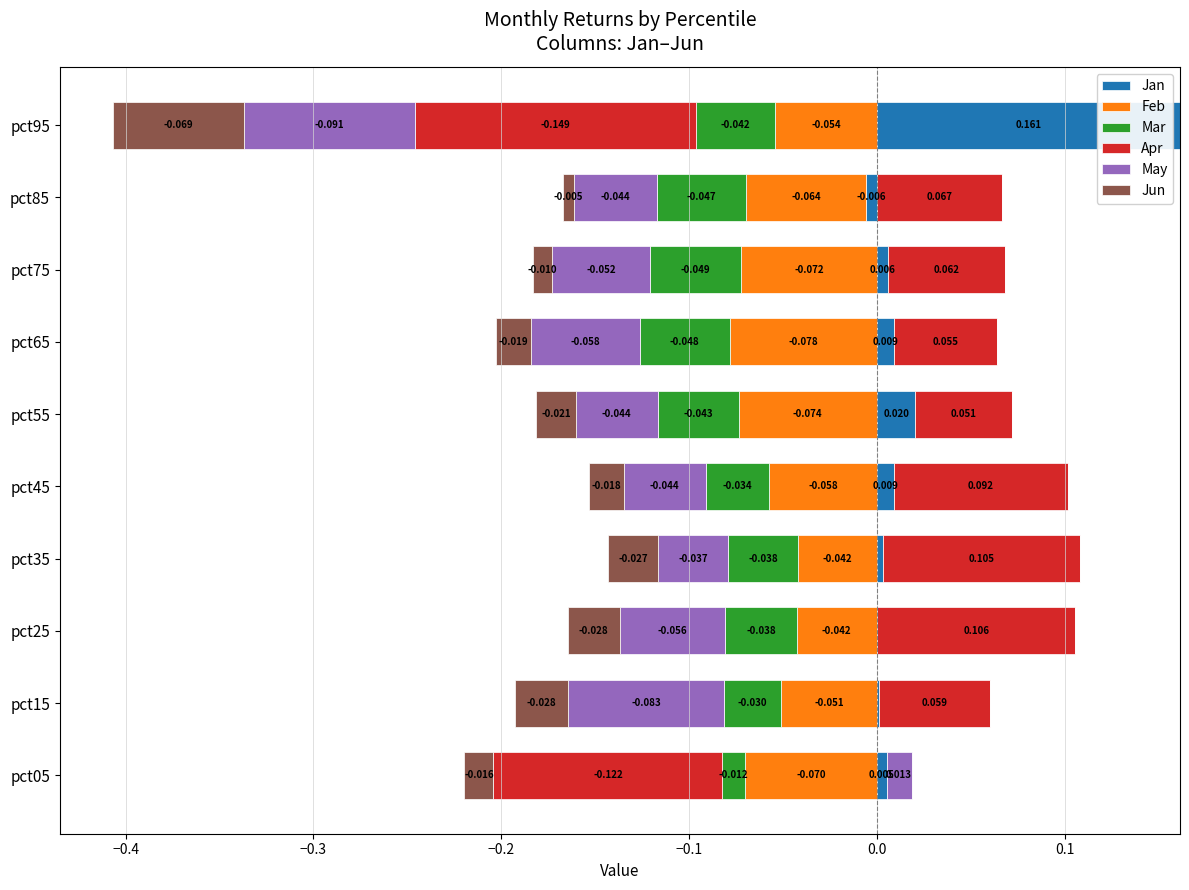

What are all the series names shown in the legend?

Jan, Feb, Mar, Apr, May, Jun